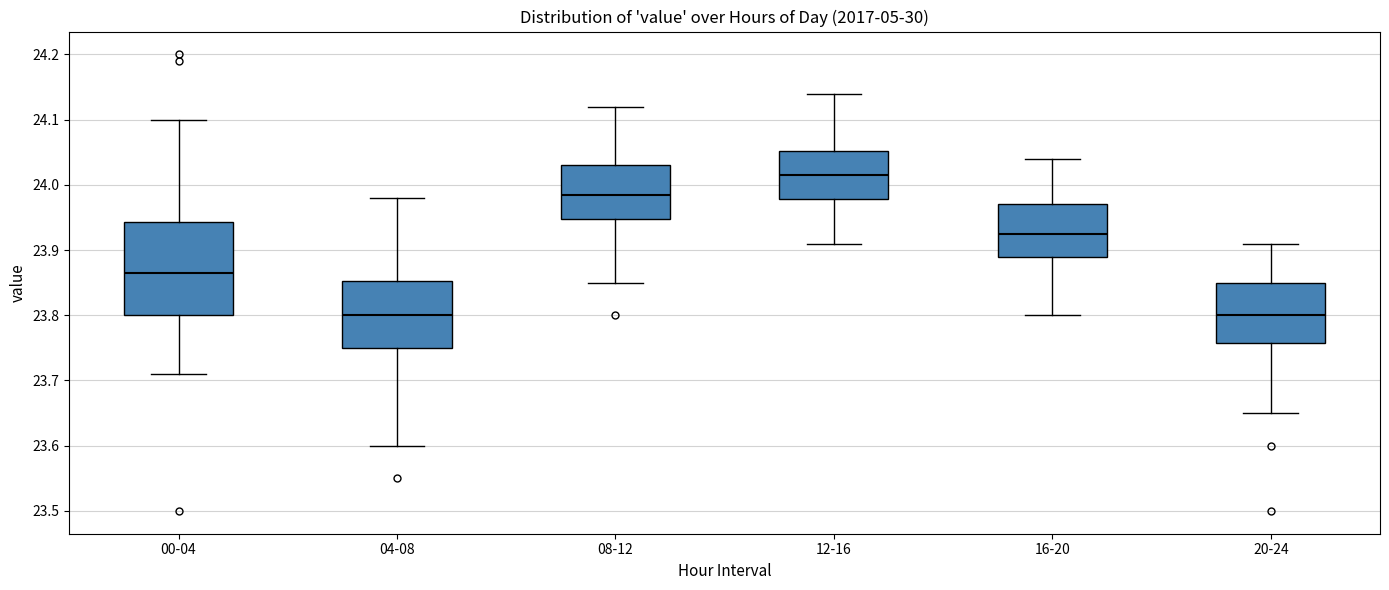

Where does the median line of the box for 00-04 sit on the y-axis? The values are not printed on the chart, so give them approximately, as read against the axis.

23.87